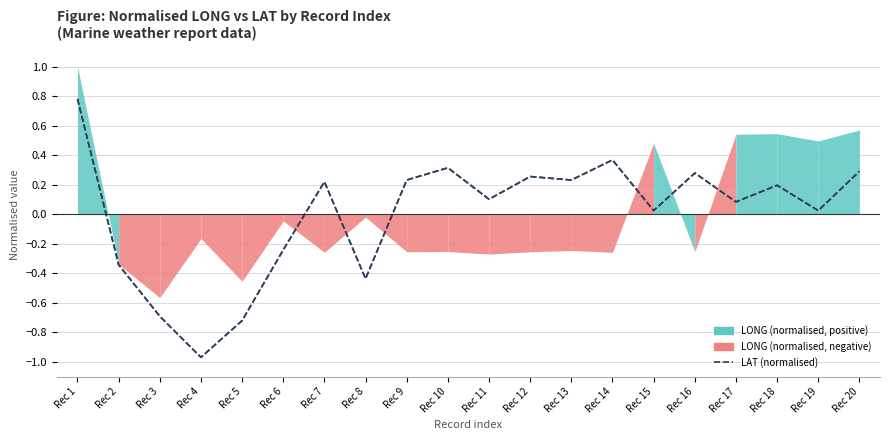

How many data points does each series have?

20